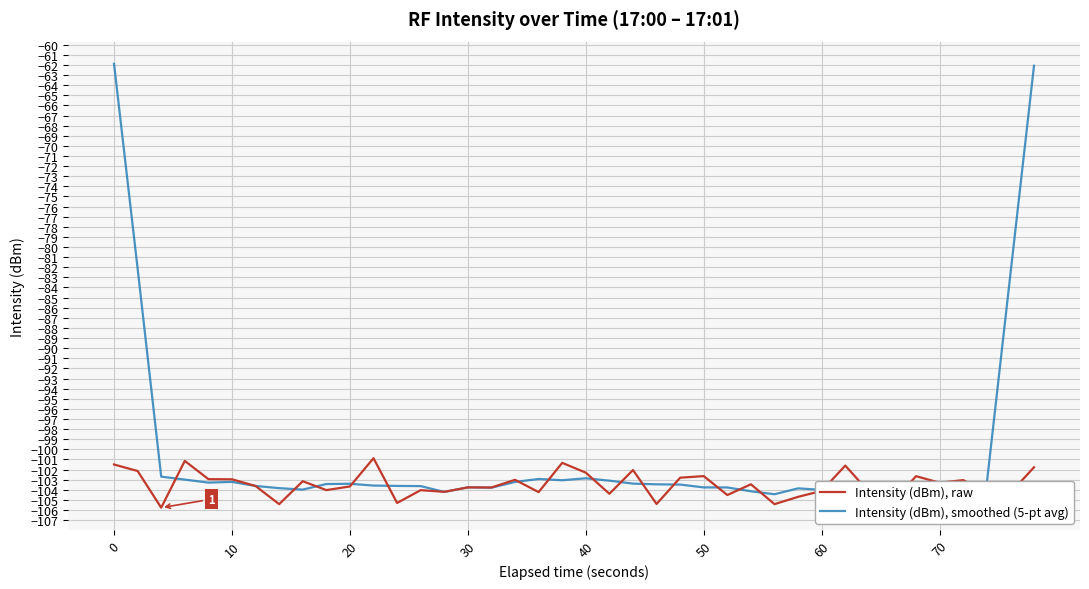

Which series has the largest total across all categories?

Intensity (dBm), smoothed (5-pt avg)